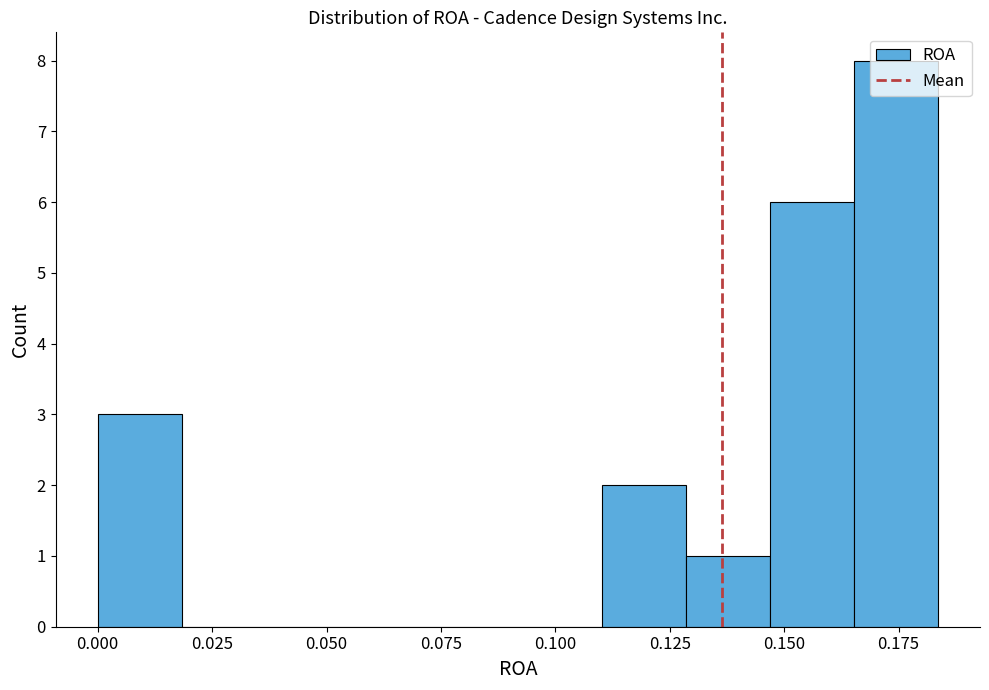

Around what value on the x-axis is the tallest bar? Give the approximate position of its centre, as read against the axis.

0.175